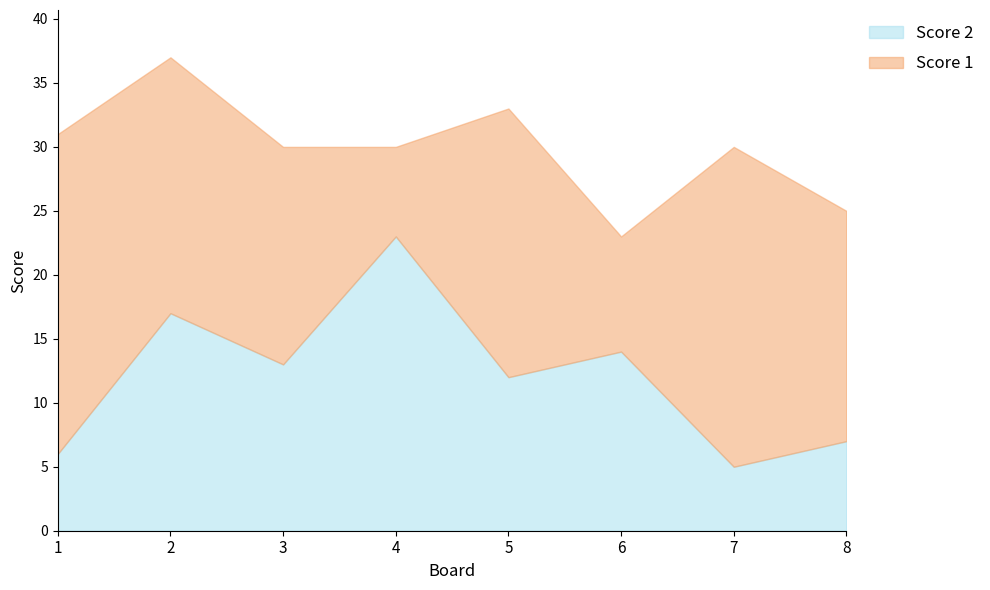

Reading left to right, transcribe the values for Score 2.

6	17	13	23	12	14	5	7